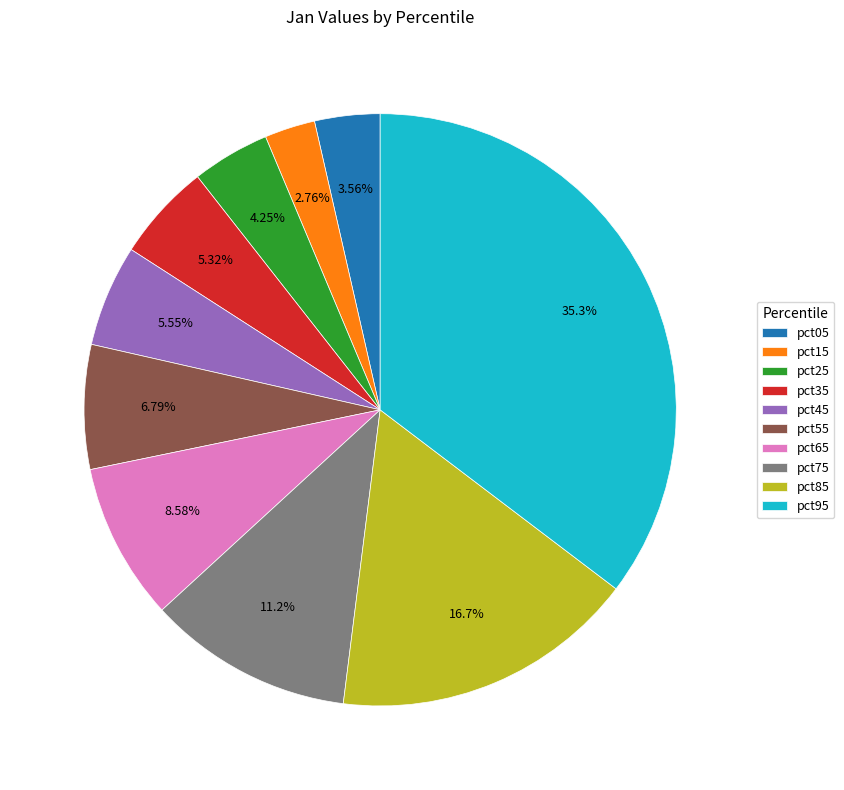

The pct35 slice represents 1% of the pie. True or false?

False